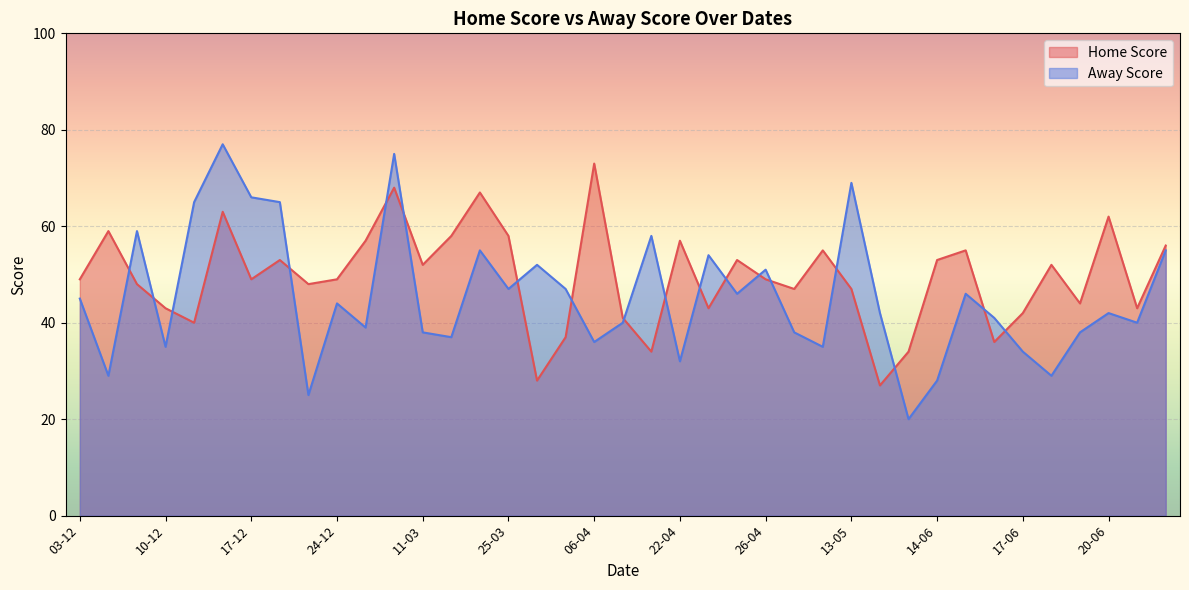

Where is the data nearest to the value 50?

03-12